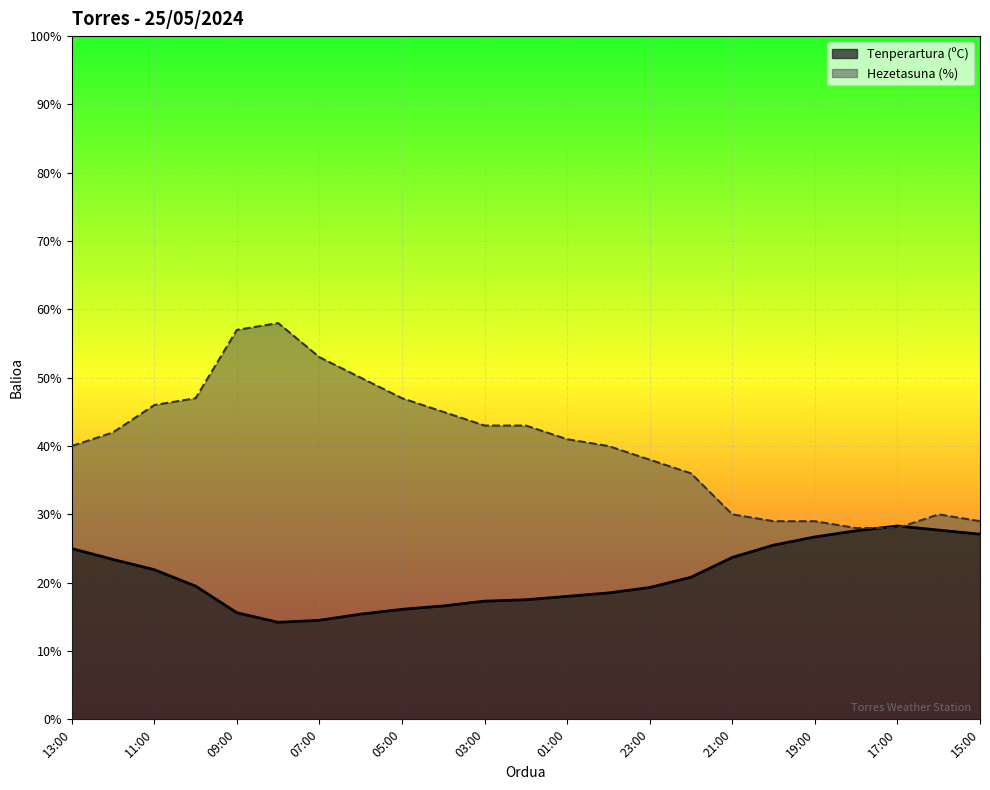

What are all the series names shown in the legend?

Tenperartura (ºC), Hezetasuna (%)